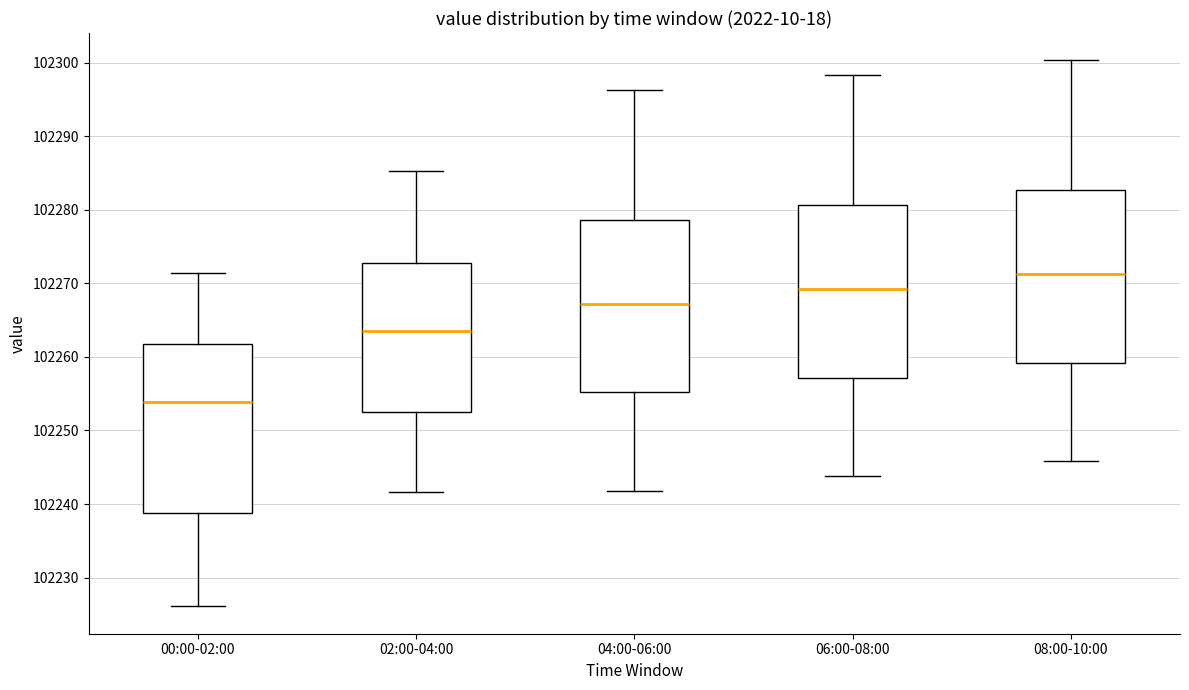

Reading left to right, read every box against the y-axis: the position of its median line, the range the box covers, and the ends of its whiskers. The values are not printed on the chart, so give them approximately, as read against the axis.

00:00-02:00: median 102254, box 102239 to 102262, whiskers 102226 to 102271
02:00-04:00: median 102264, box 102253 to 102273, whiskers 102242 to 102285
04:00-06:00: median 102267, box 102255 to 102279, whiskers 102242 to 102296
06:00-08:00: median 102269, box 102257 to 102281, whiskers 102244 to 102298
08:00-10:00: median 102271, box 102259 to 102283, whiskers 102246 to 102300